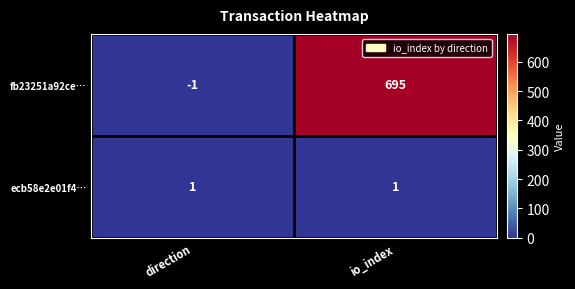

Count the number of data series in this chart.

2